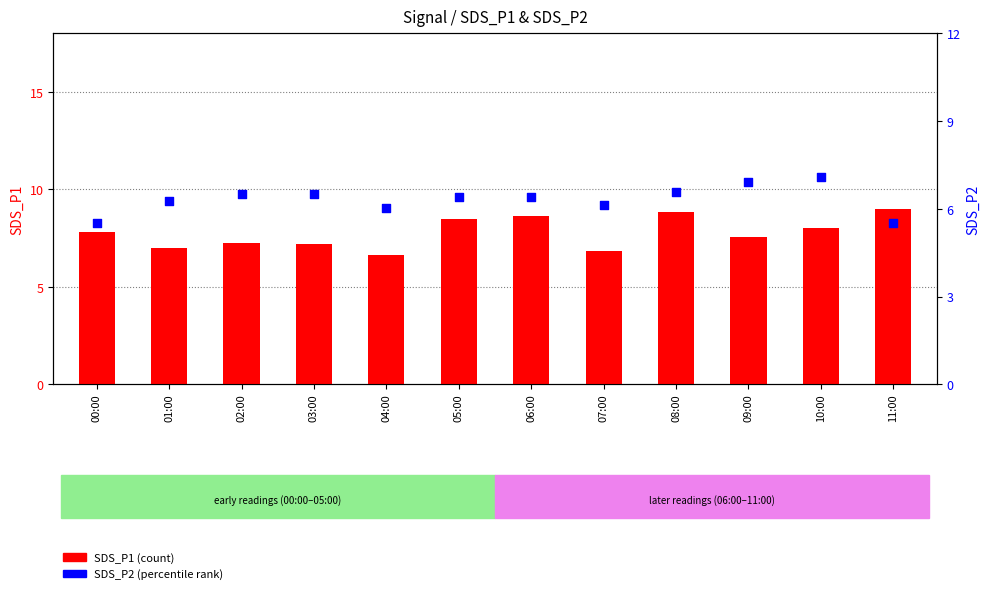

Is the value of SDS_P1 (count) at 08:00 greater than the value of SDS_P2 (percentile rank) at 08:00?

Yes